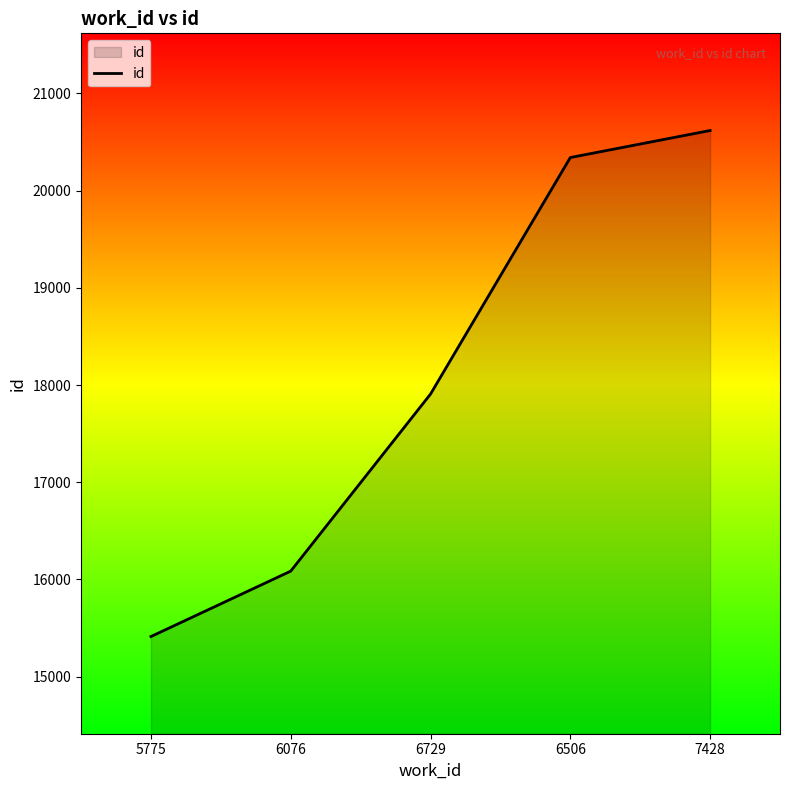

What is the average value?

18073